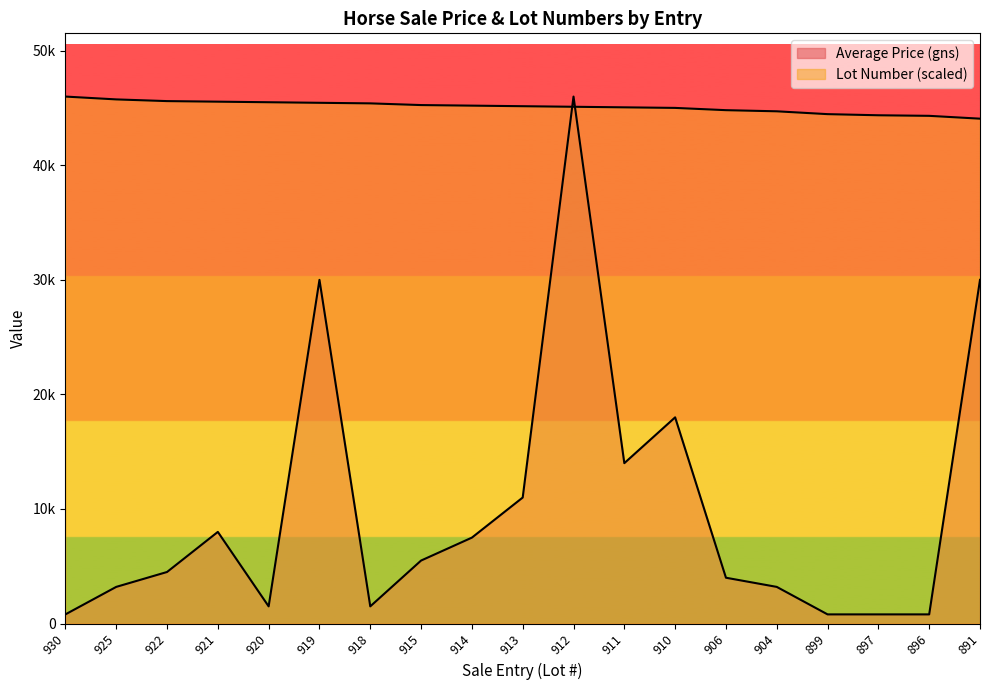

What is the total value across all series at 904?

47914.0